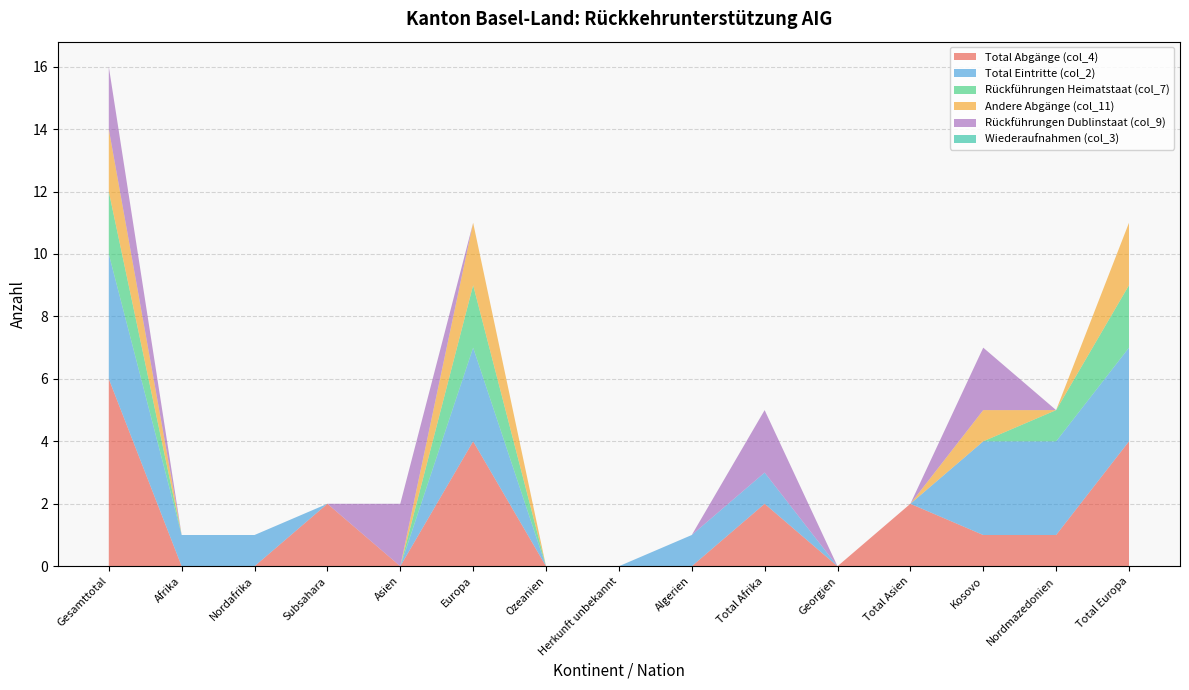

Reading left to right, extract all data points from this chart.

Total Abgänge (col_4): Gesamttotal=6	Afrika=0	Nordafrika=0	Subsahara=2	Asien=0	Europa=4	Ozeanien=0	Herkunft unbekannt=0	Algerien=0	Total Afrika=2	Georgien=0	Total Asien=2	Kosovo=1	Nordmazedonien=1	Total Europa=4
Total Eintritte (col_2): Gesamttotal=4	Afrika=1	Nordafrika=1	Subsahara=0	Asien=0	Europa=3	Ozeanien=0	Herkunft unbekannt=0	Algerien=1	Total Afrika=1	Georgien=0	Total Asien=0	Kosovo=3	Nordmazedonien=3	Total Europa=3
Rückführungen Heimatstaat (col_7): Gesamttotal=2	Afrika=0	Nordafrika=0	Subsahara=0	Asien=0	Europa=2	Ozeanien=0	Herkunft unbekannt=0	Algerien=0	Total Afrika=0	Georgien=0	Total Asien=0	Kosovo=0	Nordmazedonien=1	Total Europa=2
Andere Abgänge (col_11): Gesamttotal=2	Afrika=0	Nordafrika=0	Subsahara=0	Asien=0	Europa=2	Ozeanien=0	Herkunft unbekannt=0	Algerien=0	Total Afrika=0	Georgien=0	Total Asien=0	Kosovo=1	Nordmazedonien=0	Total Europa=2
Rückführungen Dublinstaat (col_9): Gesamttotal=2	Afrika=0	Nordafrika=0	Subsahara=0	Asien=2	Europa=0	Ozeanien=0	Herkunft unbekannt=0	Algerien=0	Total Afrika=2	Georgien=0	Total Asien=0	Kosovo=2	Nordmazedonien=0	Total Europa=0
Wiederaufnahmen (col_3): Gesamttotal=0	Afrika=0	Nordafrika=0	Subsahara=0	Asien=0	Europa=0	Ozeanien=0	Herkunft unbekannt=0	Algerien=0	Total Afrika=0	Georgien=0	Total Asien=0	Kosovo=0	Nordmazedonien=0	Total Europa=0